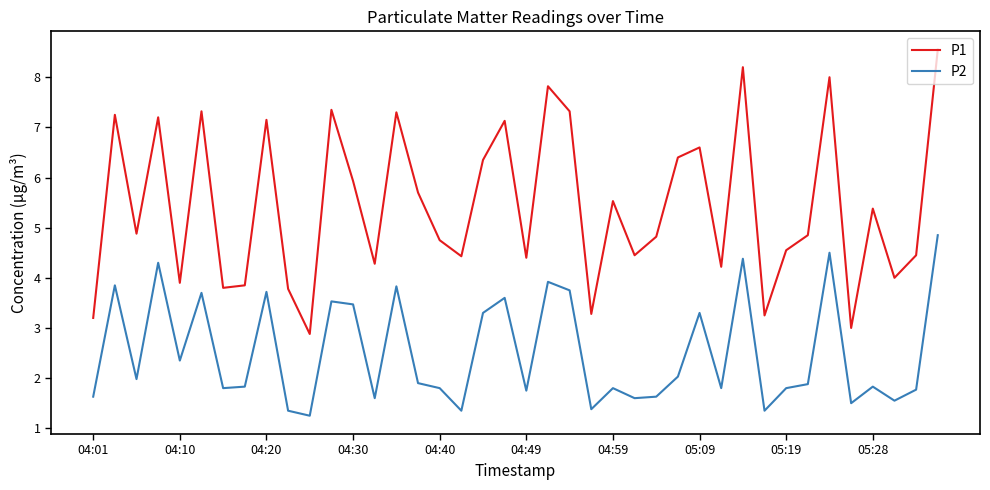

What is the maximum value for P1?

8.6